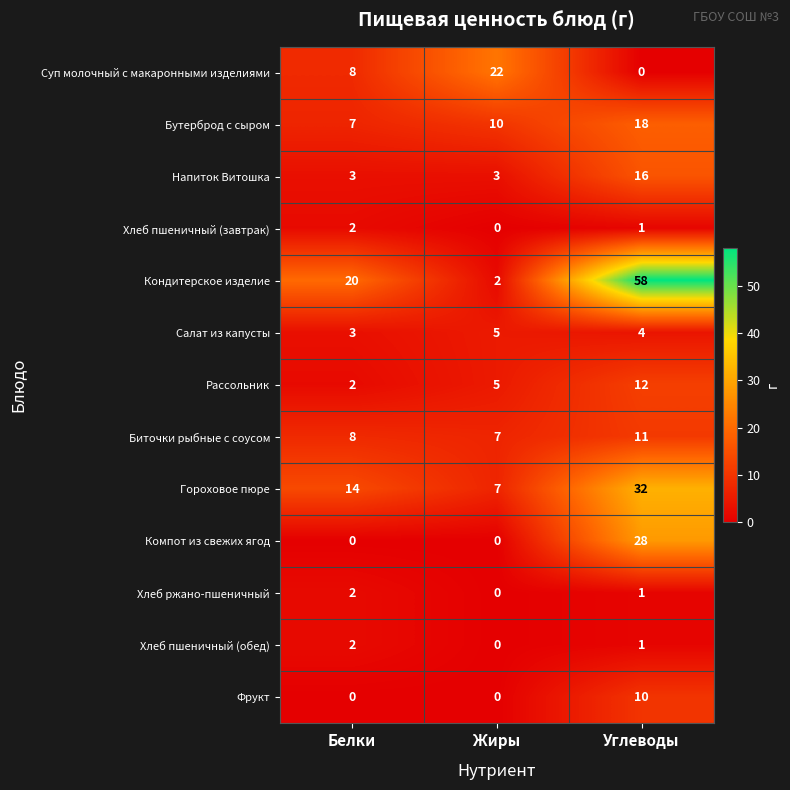

What is the greatest value displayed?

58